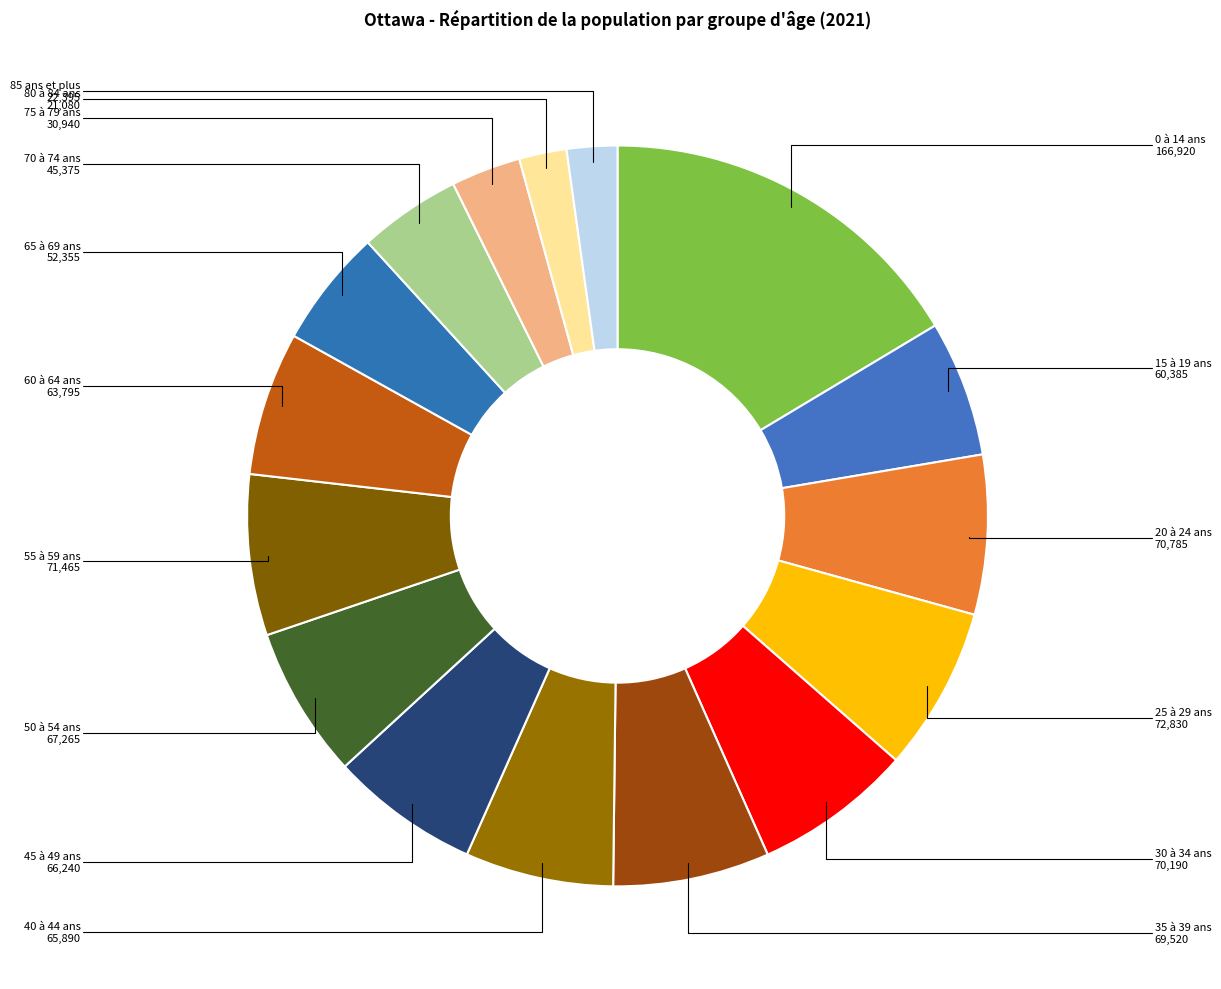

Does 85 ans et plus account for over 50% of the chart?

No